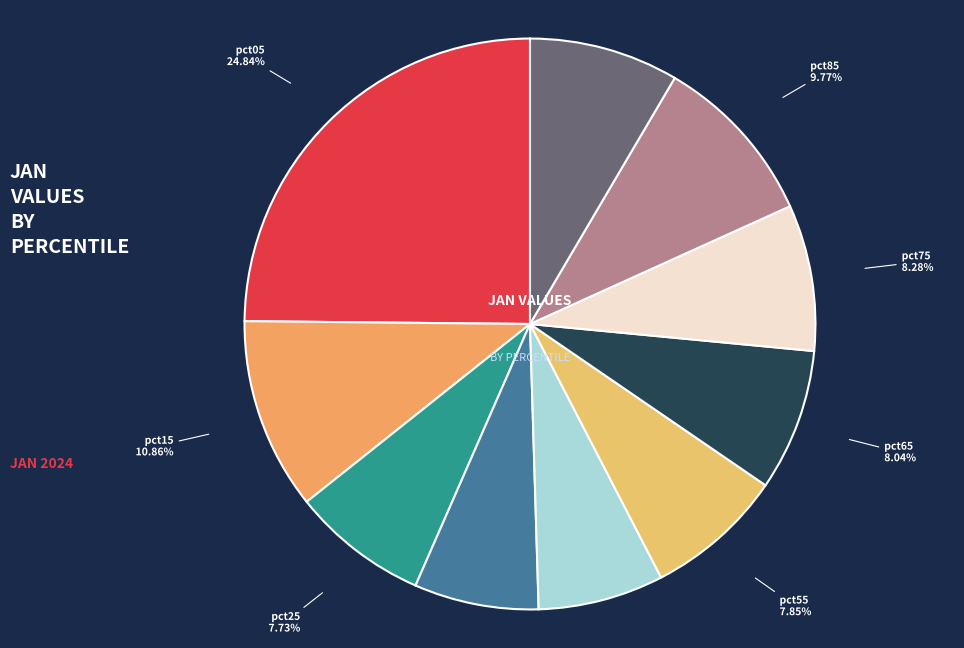

To the nearest percent, what is the average slice percentage?

10%